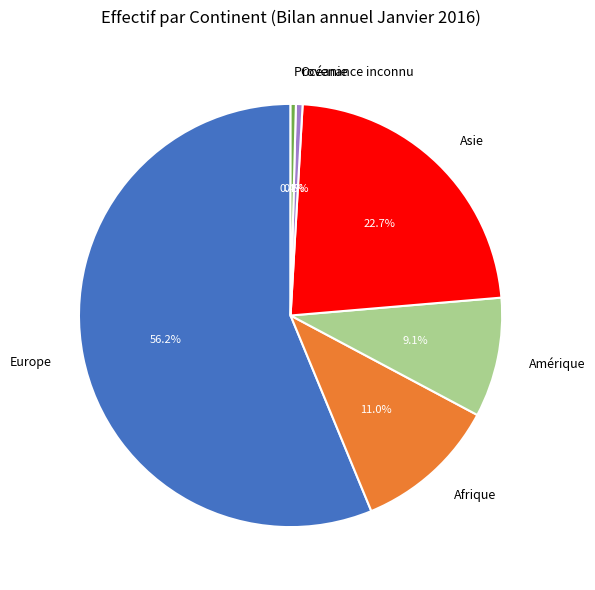

True or false: Europe accounts for 44% of the total.

False